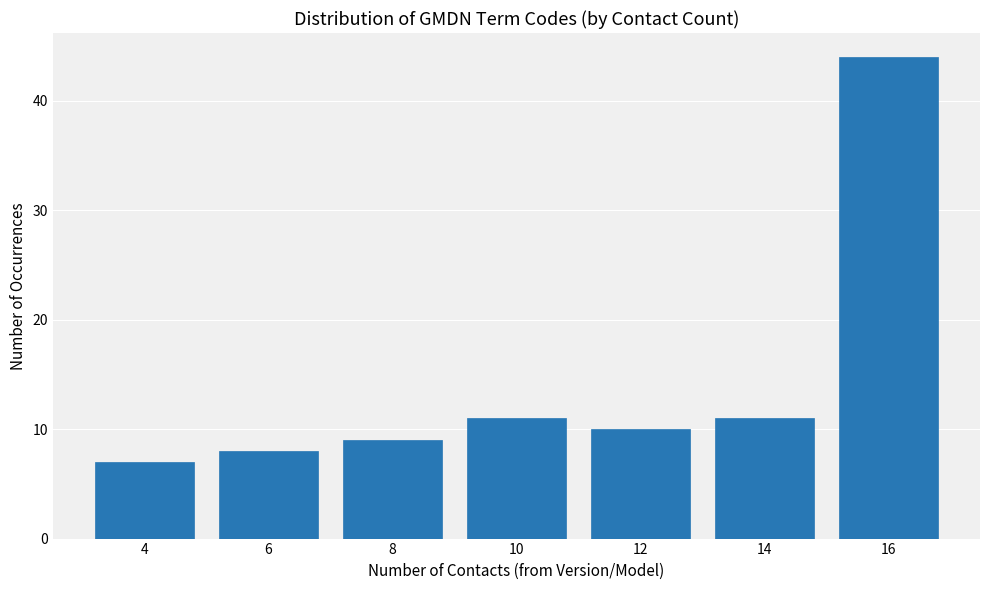

Reading left to right, list all the values displayed in this chart.

4=7	6=8	8=9	10=11	12=10	14=11	16=44